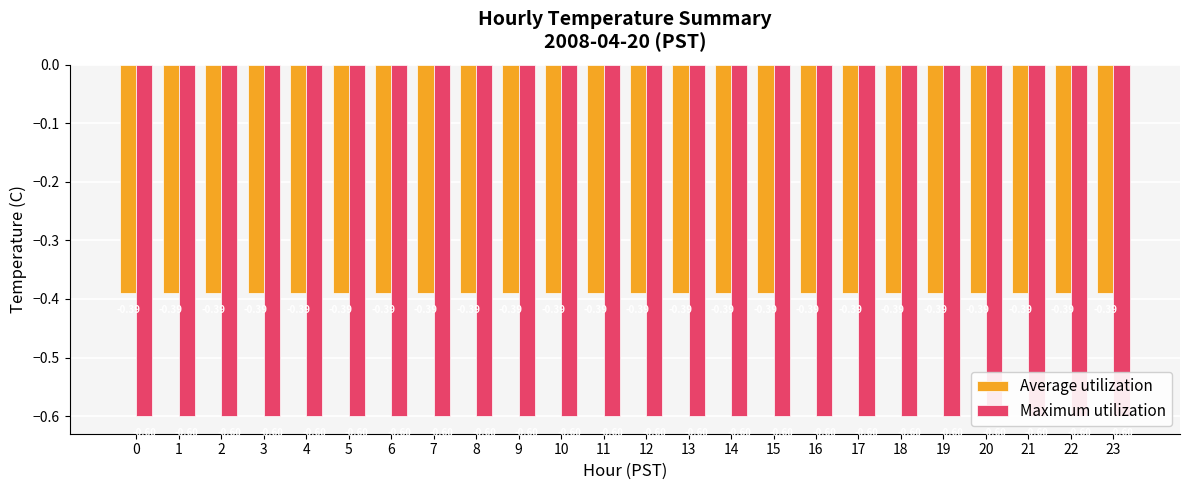

Which series has the widest spread of values?

Average utilization